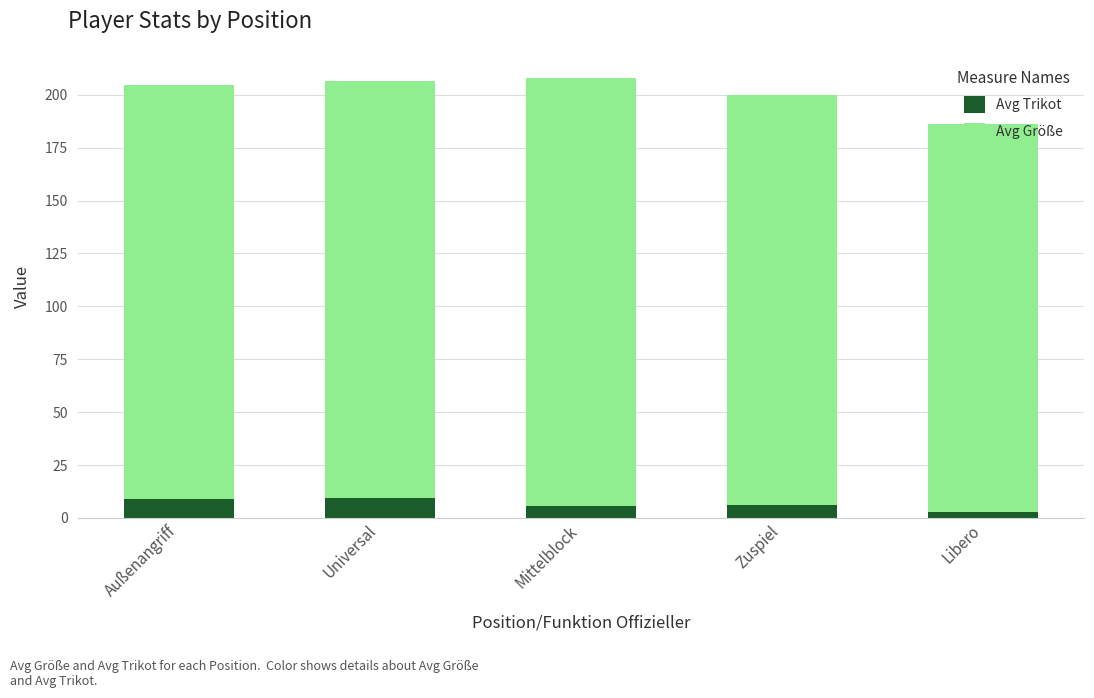

What is the minimum value for Avg Trikot?

3.0